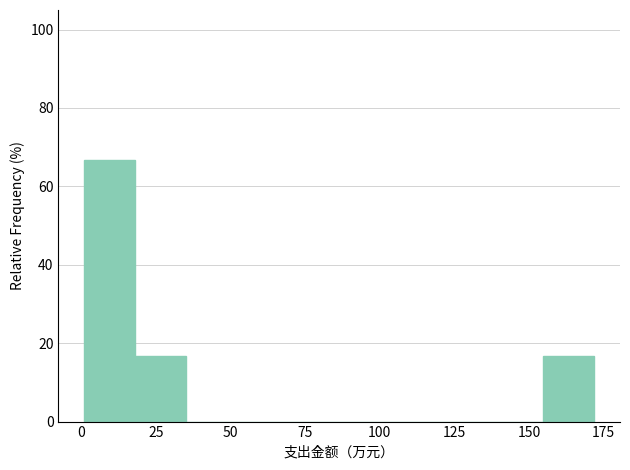

Read against the x-axis, roughly where is the centre of the tallest bar?

10